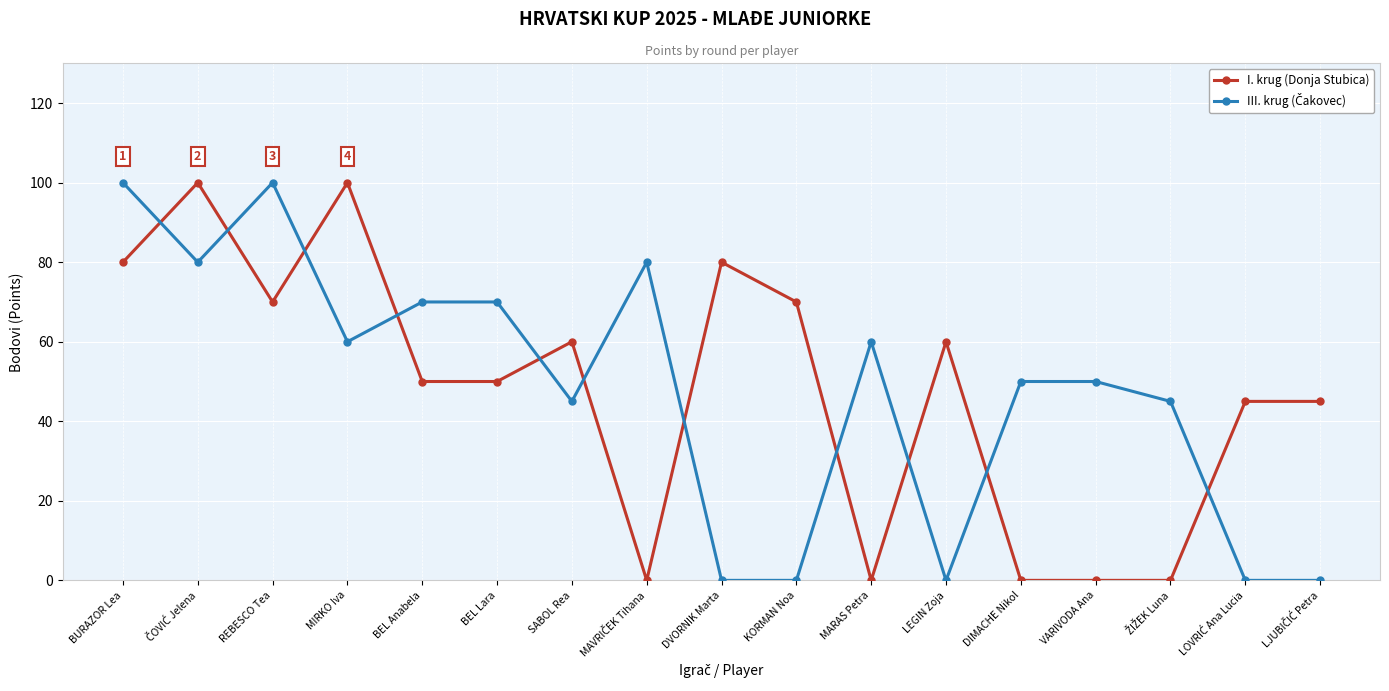

The value of I. krug (Donja Stubica) at BURAZOR Lea is 124. True or false?

False